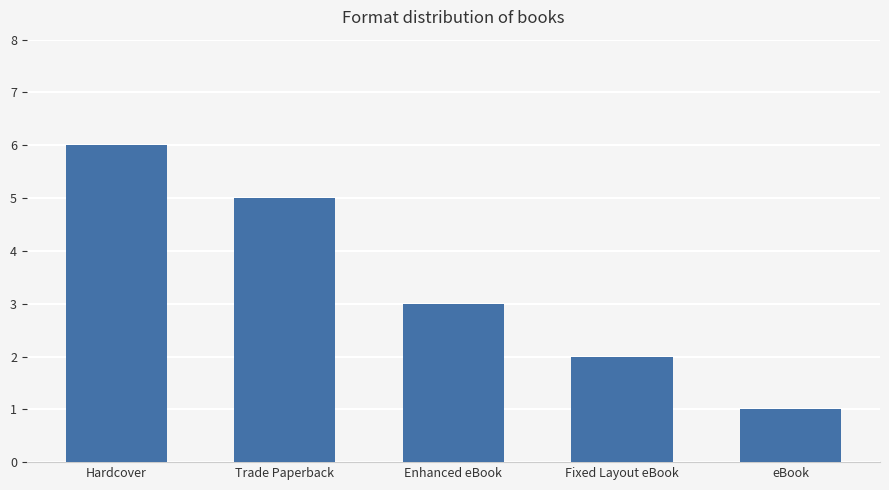

What is the difference between the values at Fixed Layout eBook and Hardcover?

4